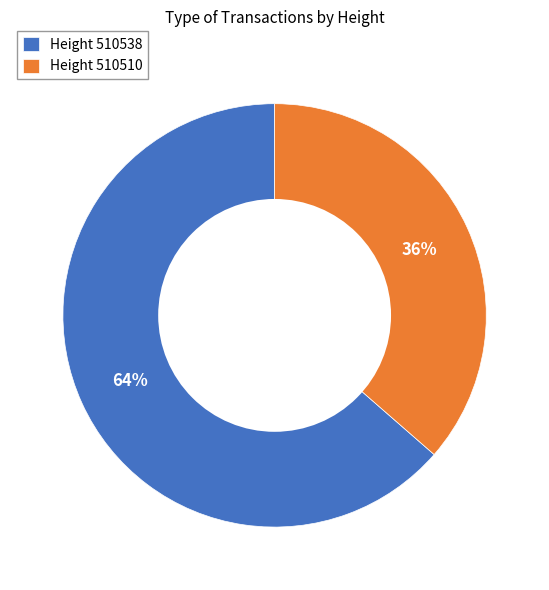

What is the smallest slice in the pie chart?

Height 510510